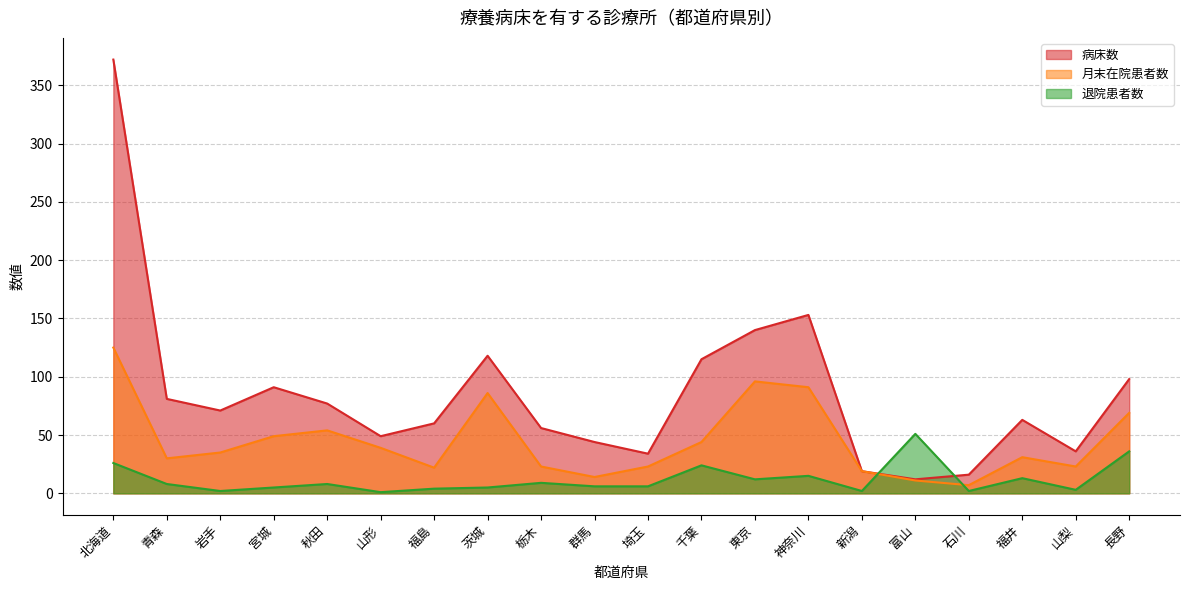

Where is the first local maximum for 病床数?

宮城